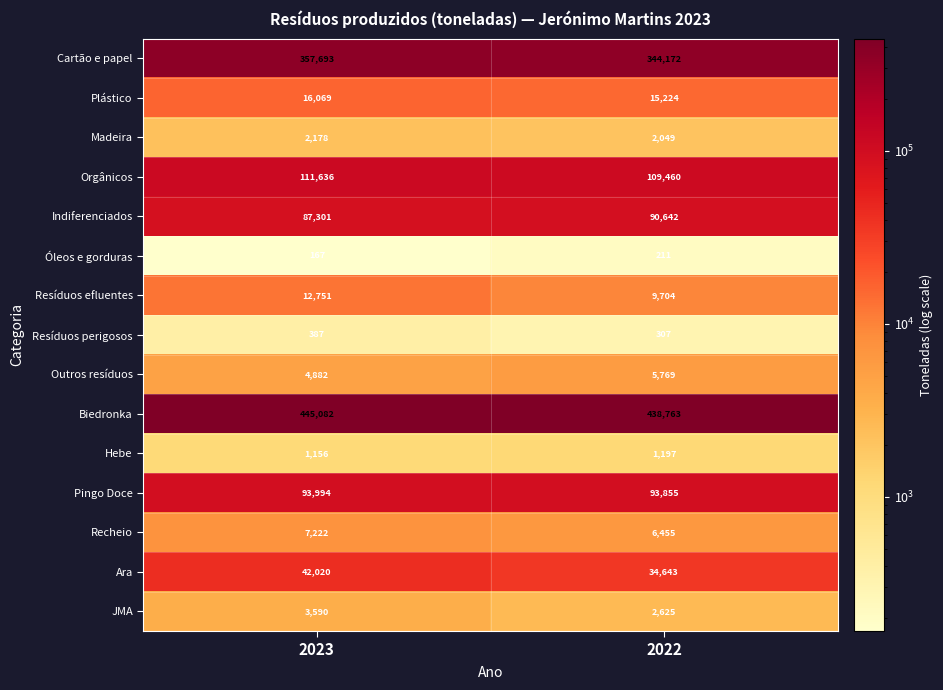

What is the difference between the Cartão e papel values at 2022 and 2023?

13521